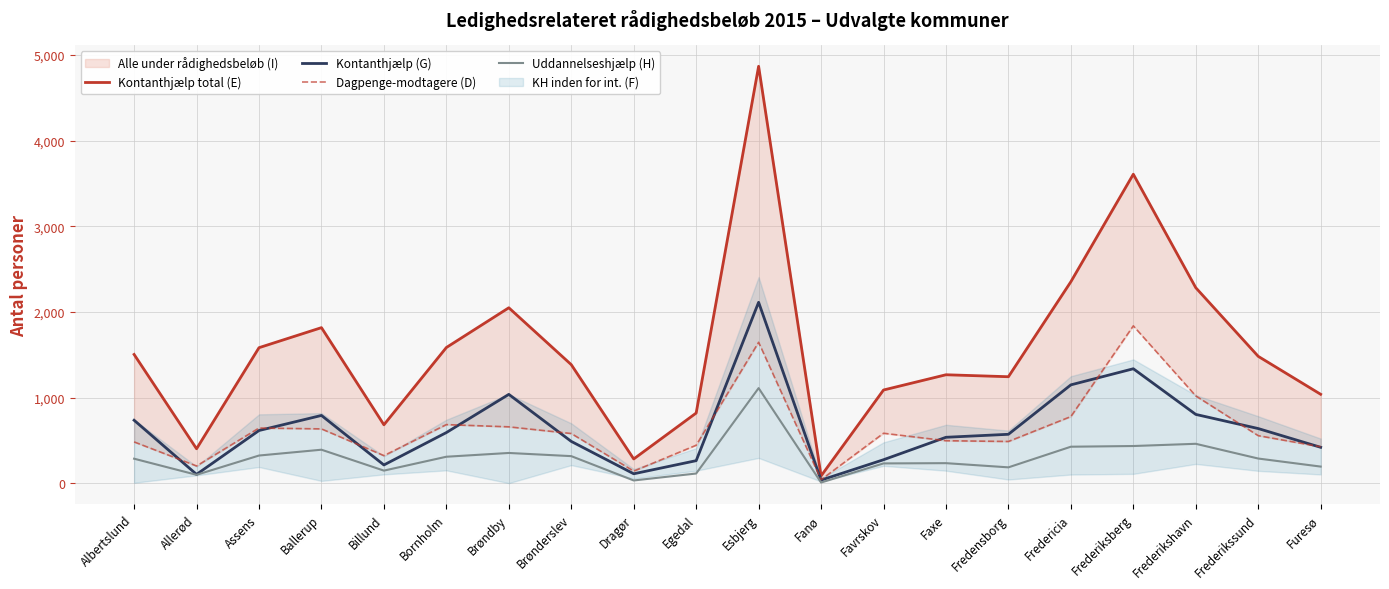

Which category has the lowest value across all series?

Fanø